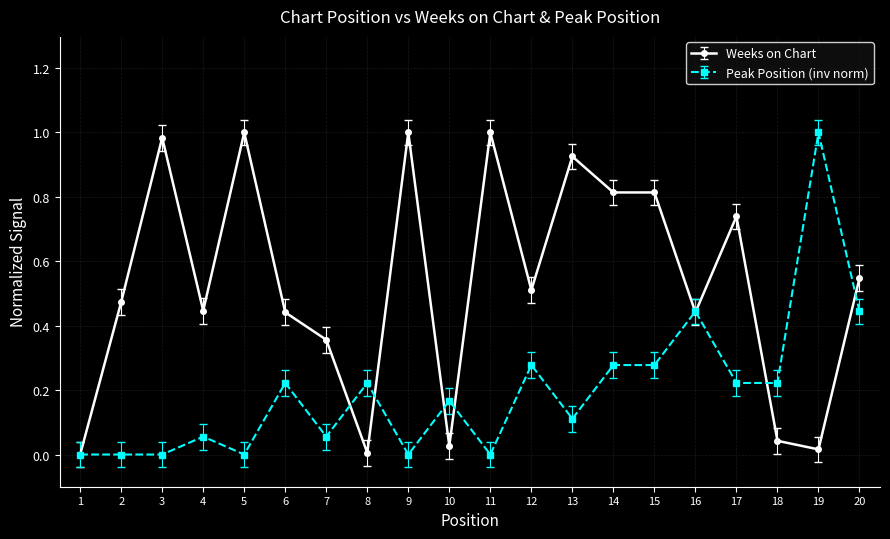

True or false: Weeks on Chart has more than 0 interior local peaks.

True